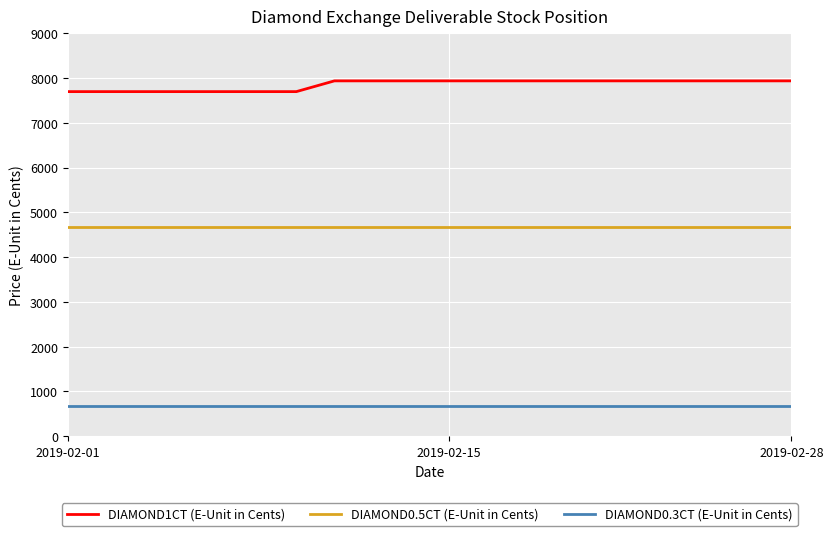

List the series in order of their peak value, lowest first.

DIAMOND0.3CT (E-Unit in Cents), DIAMOND0.5CT (E-Unit in Cents), DIAMOND1CT (E-Unit in Cents)